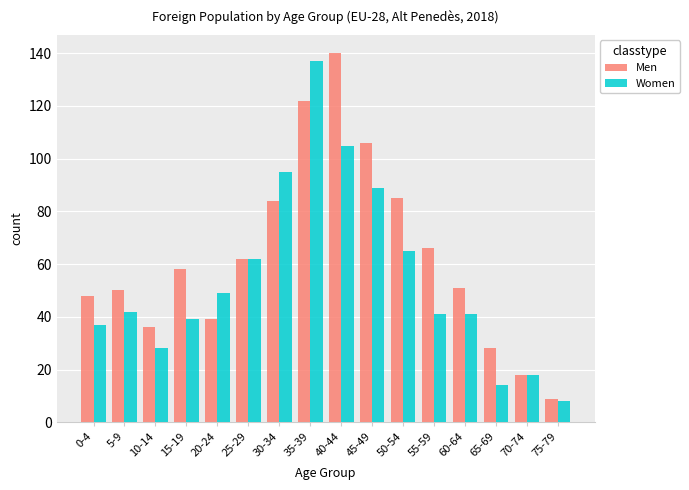

Between 10-14 and 35-39, which series saw the biggest shift?

Women